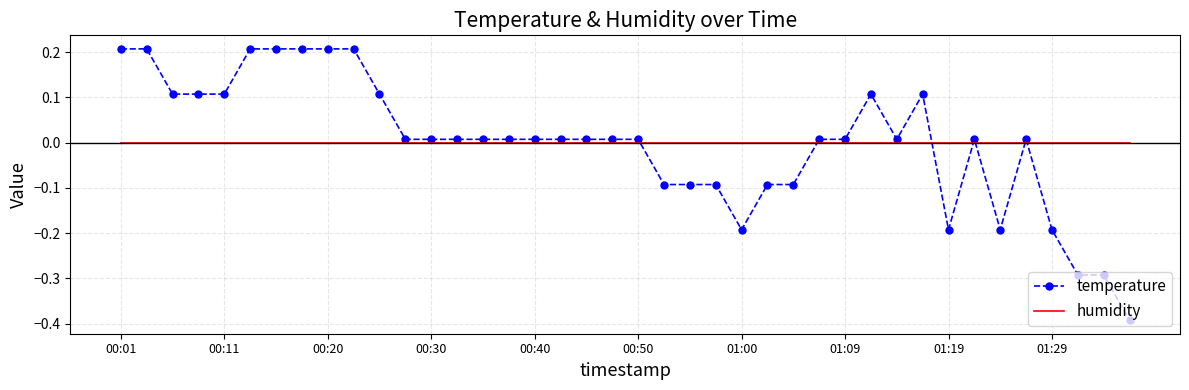

True or false: humidity and temperature cross at least once.

True